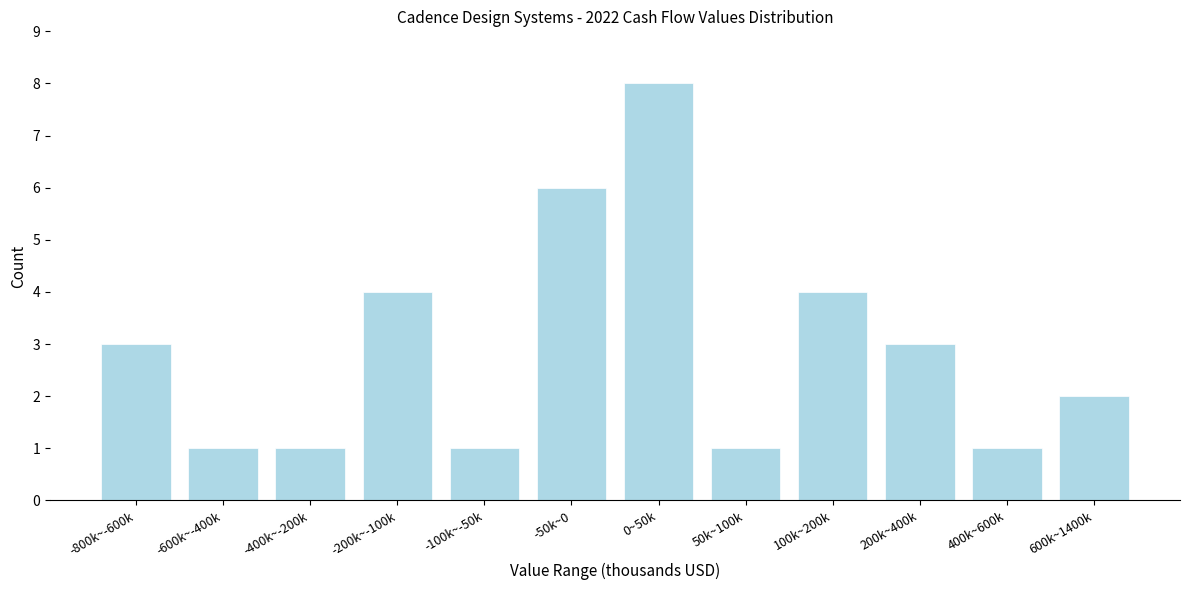

Reading left to right, what are all the values shown in this chart?

3	1	1	4	1	6	8	1	4	3	1	2